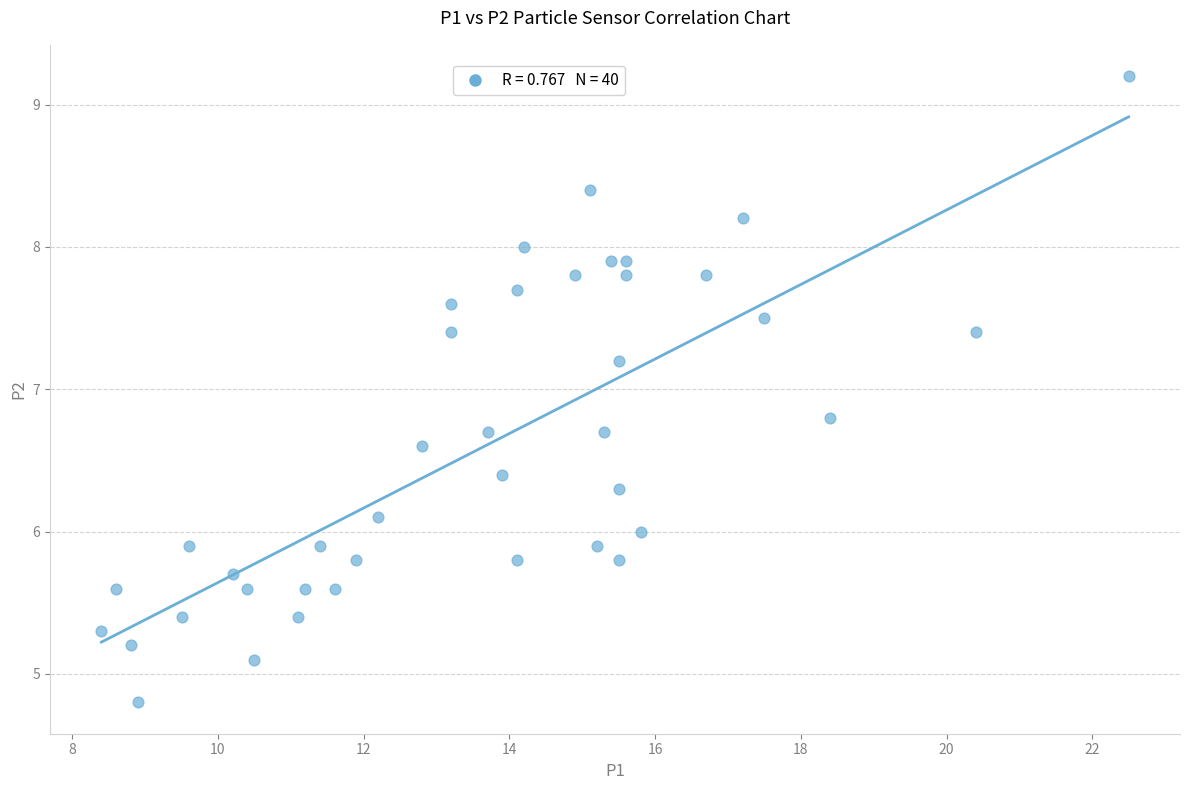

What is the range of Y values (max minus min)?

4.4